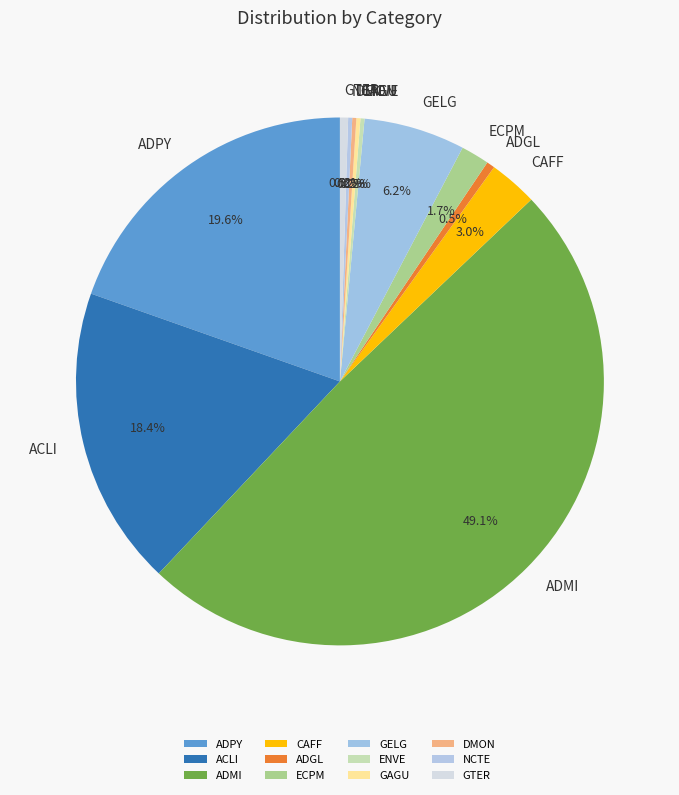

What percentage is NOT represented by ADGL?

99.5%